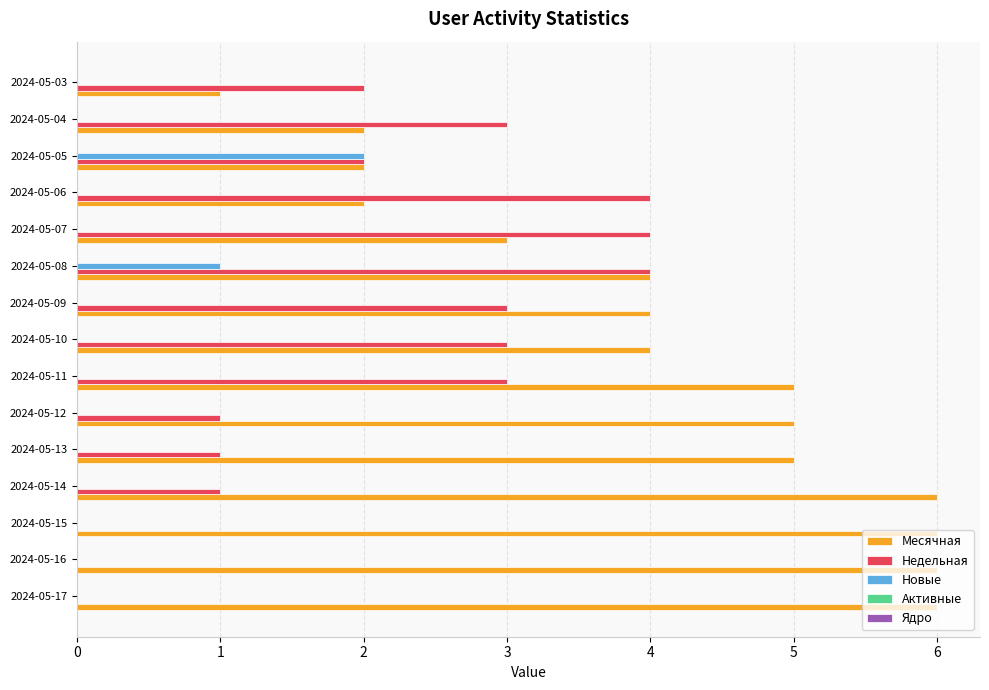

Which series changed the most between 2024-05-11 and 2024-05-07?

Месячная